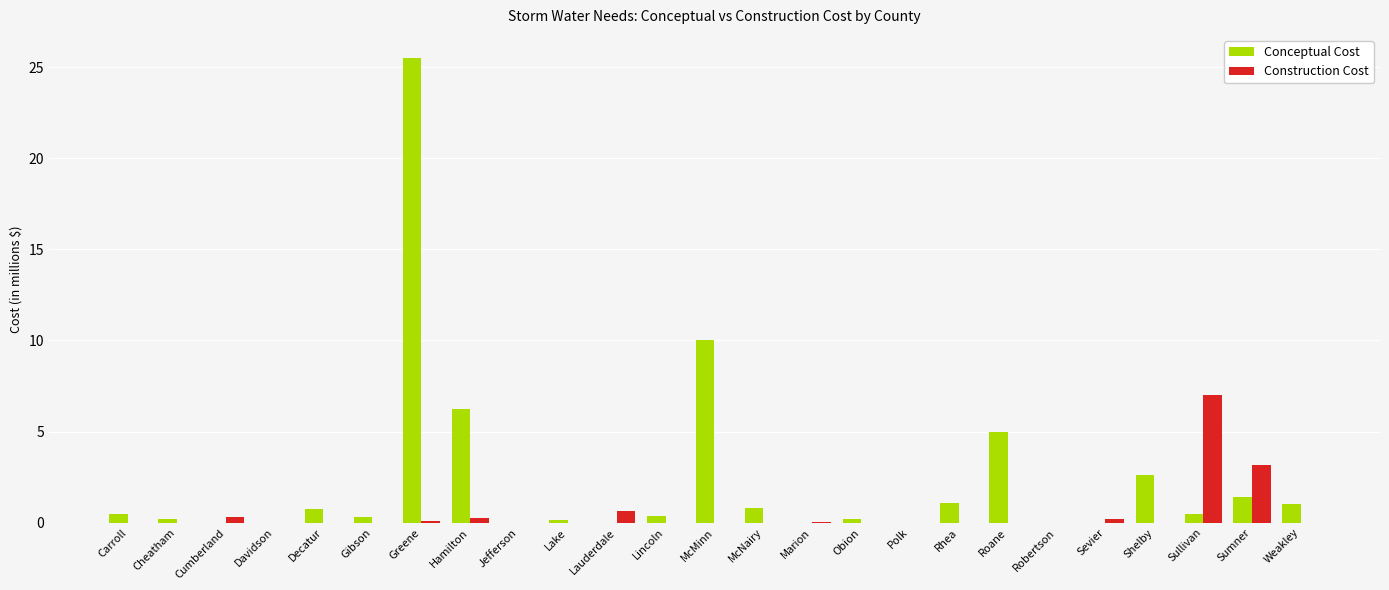

Where is Construction Cost nearest to the value 3?

Sumner